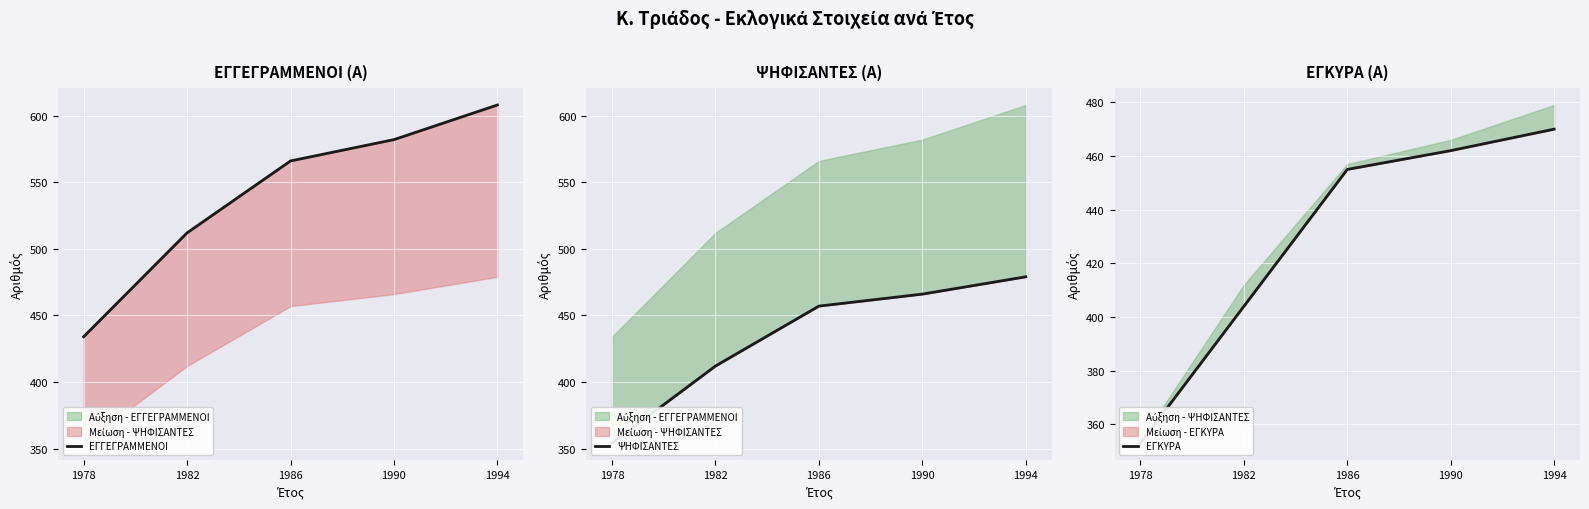

Reading right to left, extract all data points from this chart.

ΕΓΓΕΓΡΑΜΜΕΝΟΙ: 1994=608	1990=582	1986=566	1982=512	1978=434
ΨΗΦΙΣΑΝΤΕΣ: 1994=479	1990=466	1986=457	1982=412	1978=354
ΕΓΚΥΡΑ: 1994=470	1990=462	1986=455	1982=404	1978=353